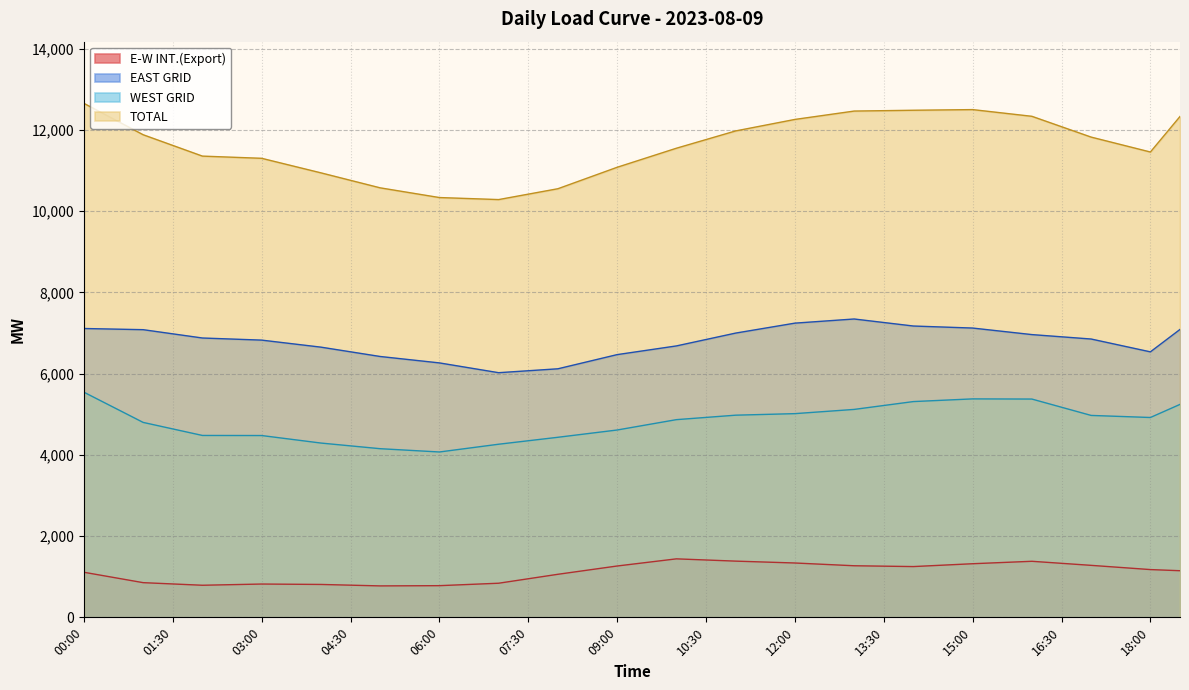

Which category has the highest value across all series?

00:00